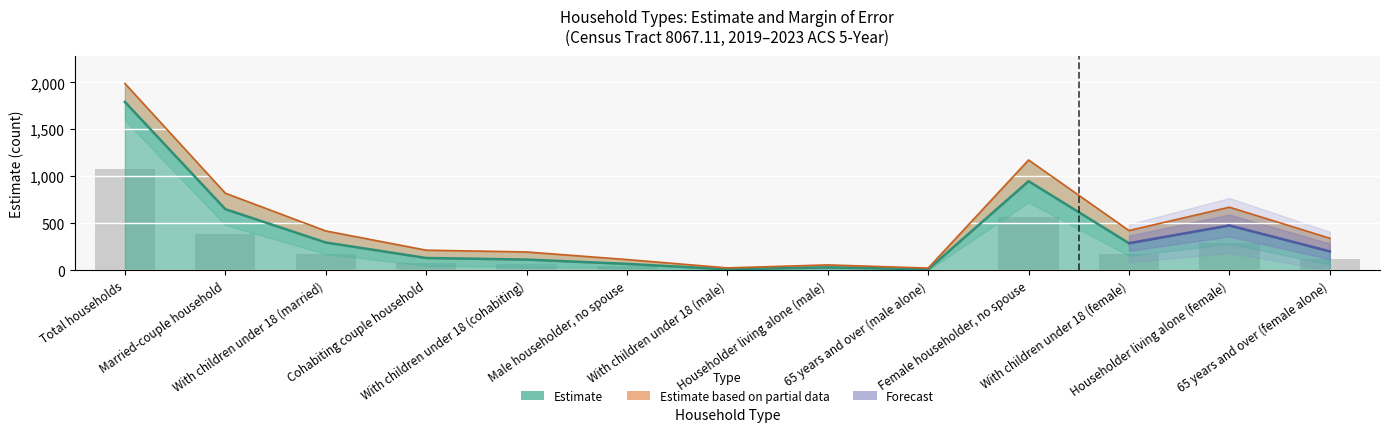

Which series has the widest spread of values?

estimate